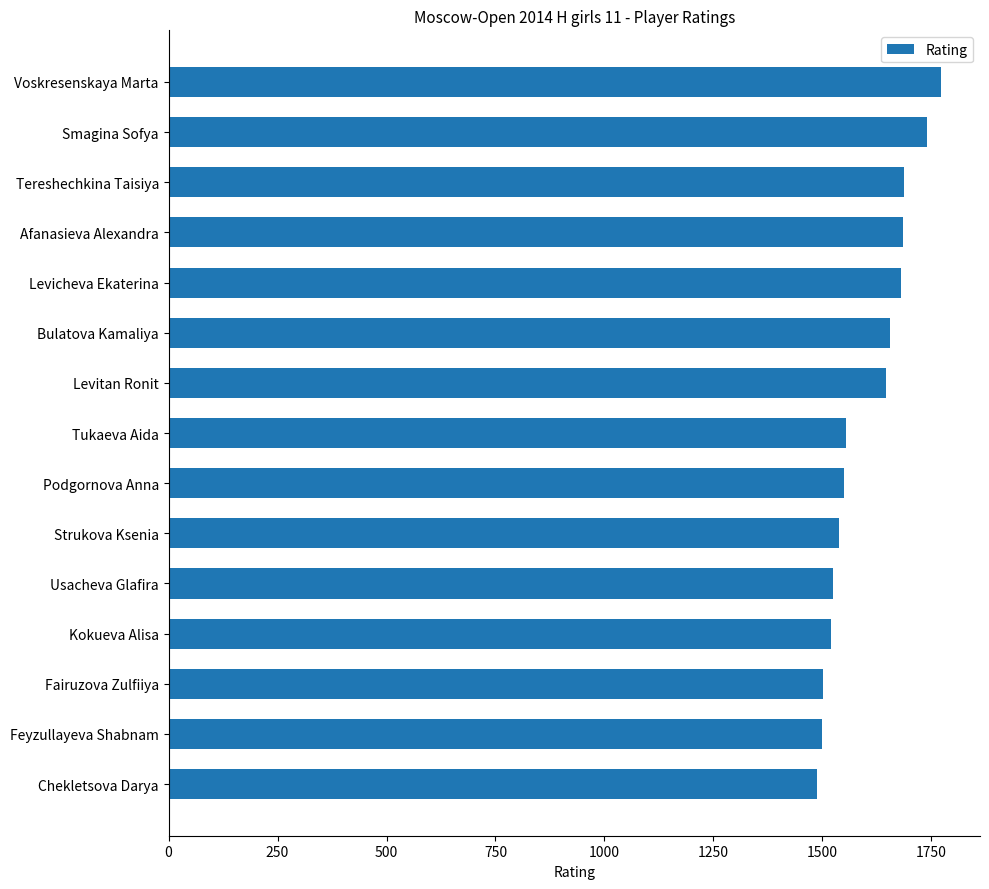

What is the ratio of the value at Kokueva Alisa to the value at Tukaeva Aida?

1.0